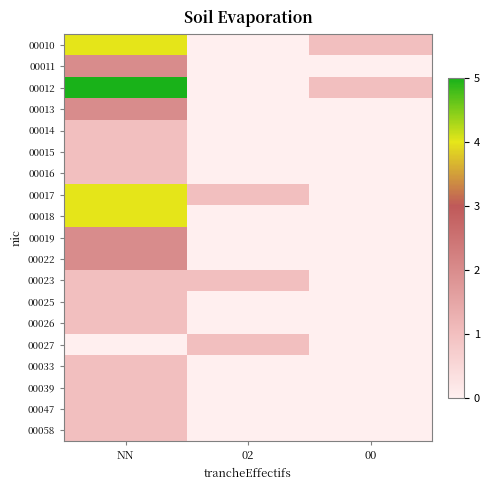

Between NN and 00, which is larger?

NN